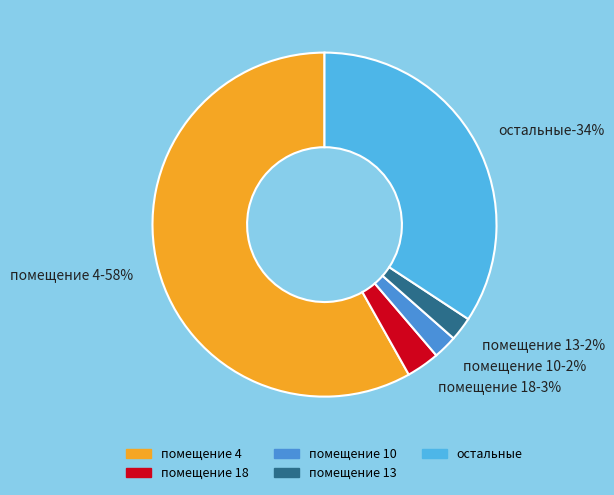

Which category accounts for the majority?

4